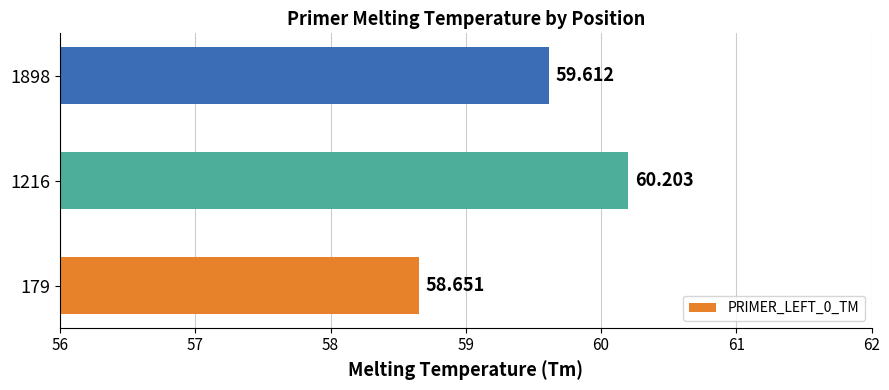

List the labels in order of value, smallest first.

179, 1898, 1216